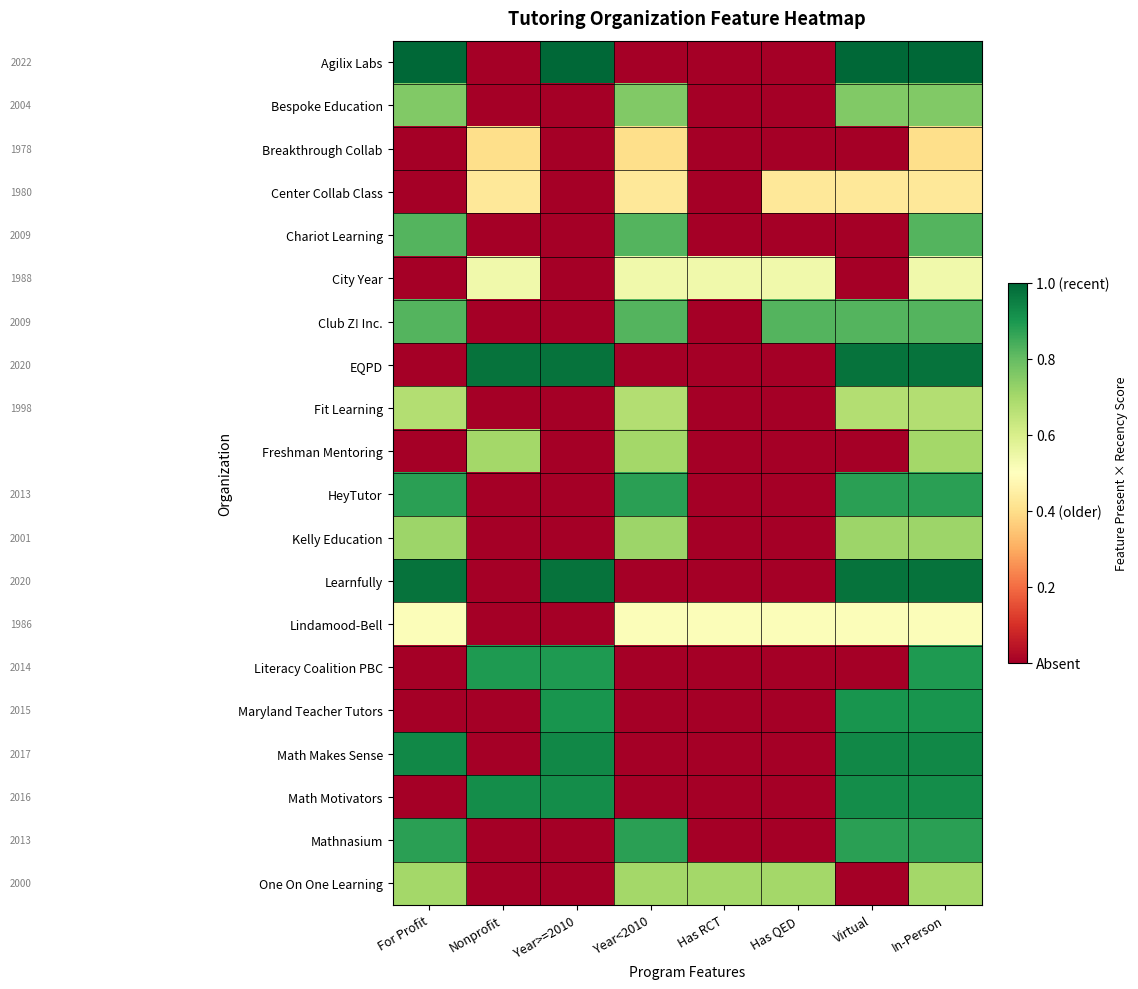

At how many categories does at least one series exceed 0?

8